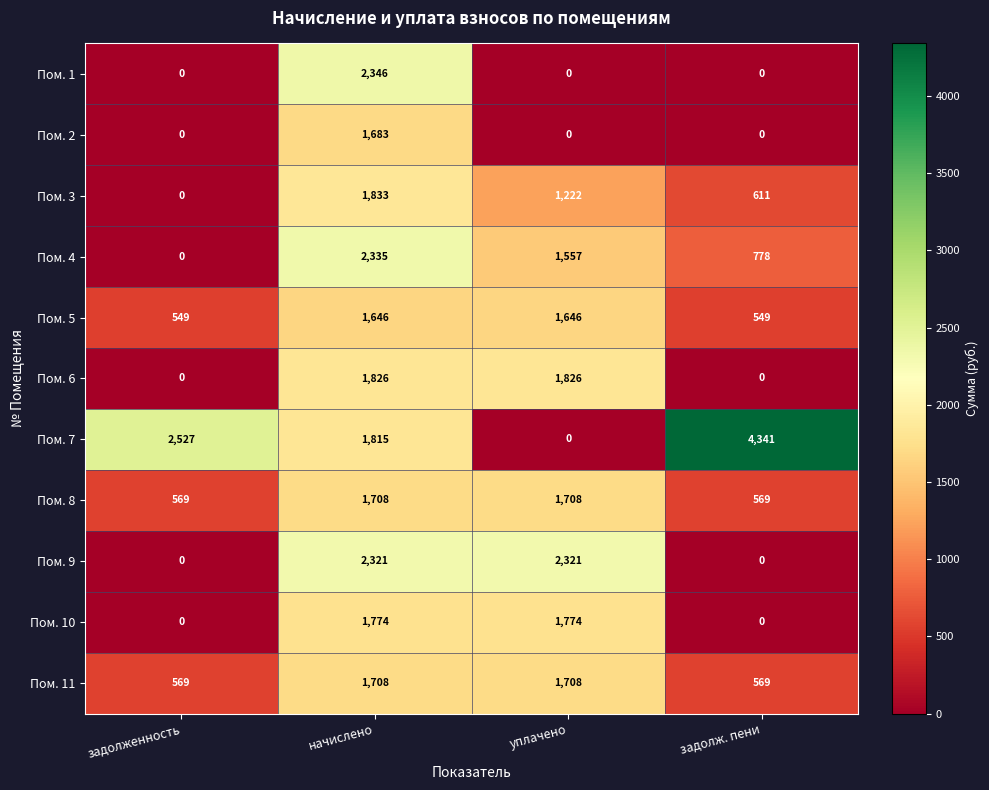

Count the Пом. 3 values in the range 611 to 1833.

3